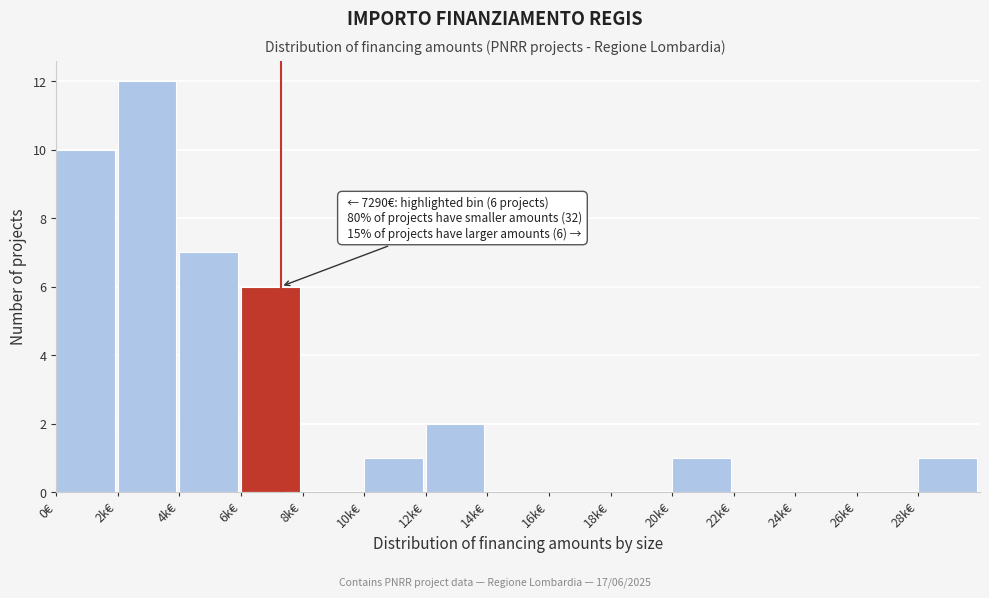

What is the sum of all values?

40